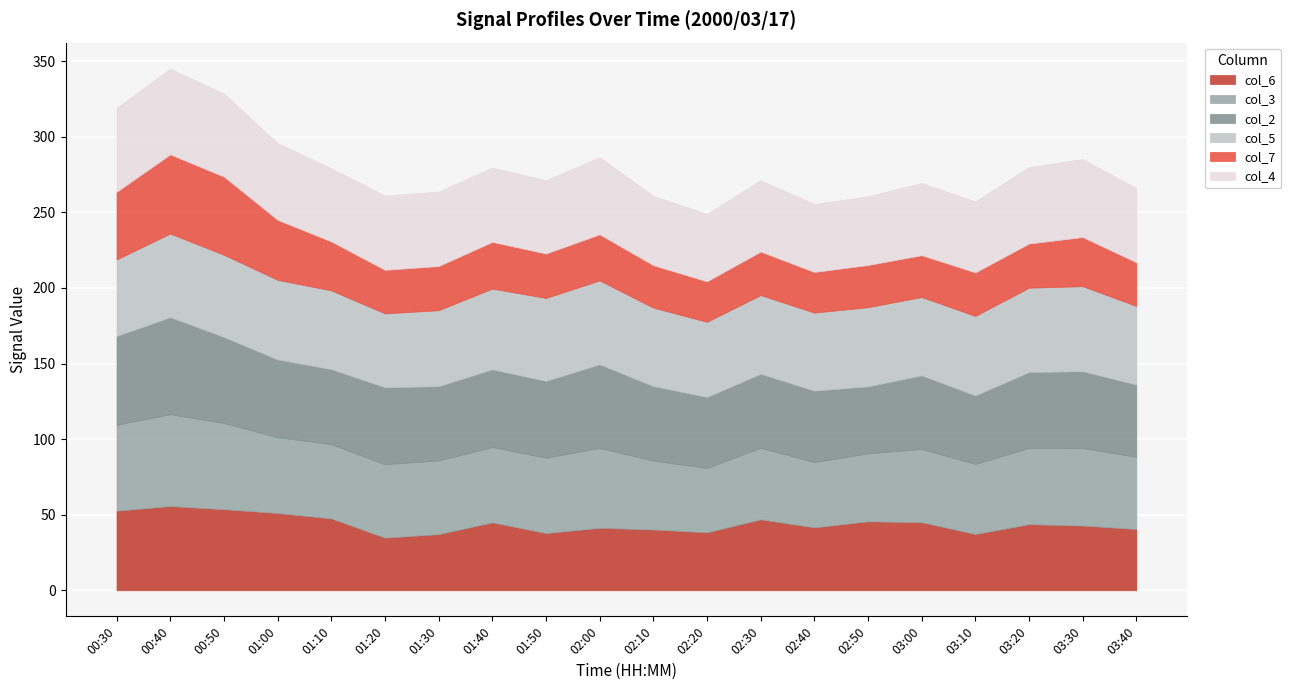

Which has a higher value, 00:40 or 01:50?

00:40